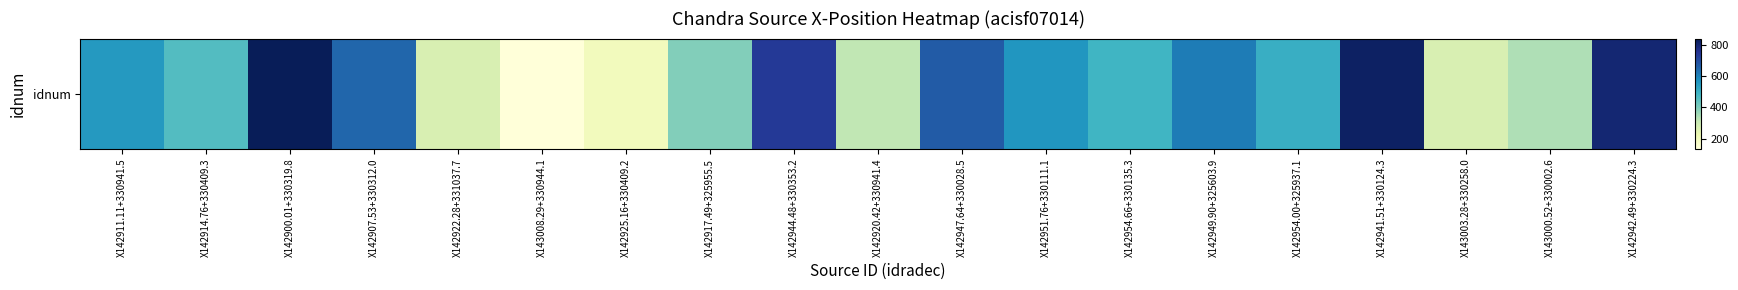

At which label does the data first exceed 505?

X142911.11+330941.5